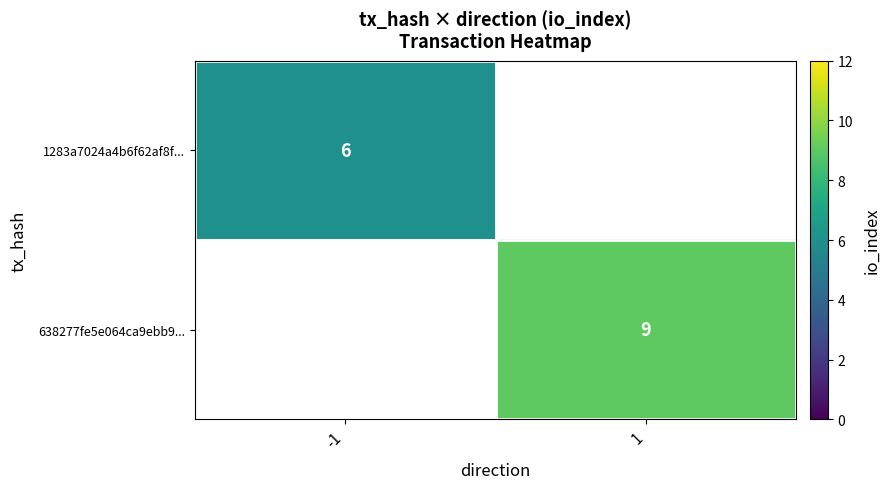

Is it true that 1283a7024a4b6f62af8f... equals 6 at -1?

True